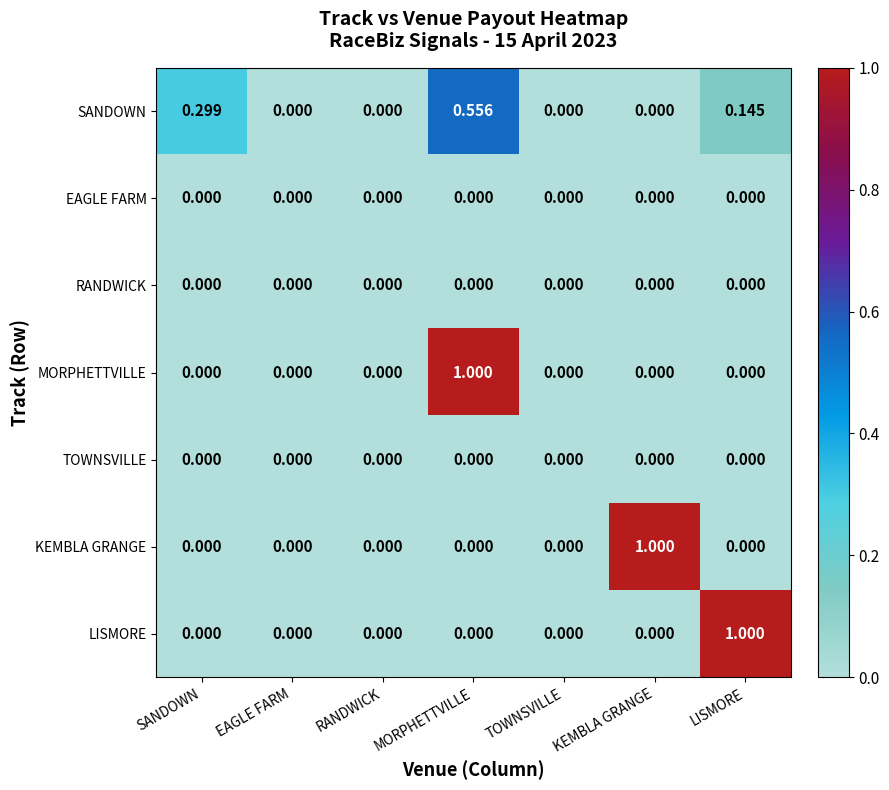

Which series changed the most between EAGLE FARM and KEMBLA GRANGE?

KEMBLA GRANGE